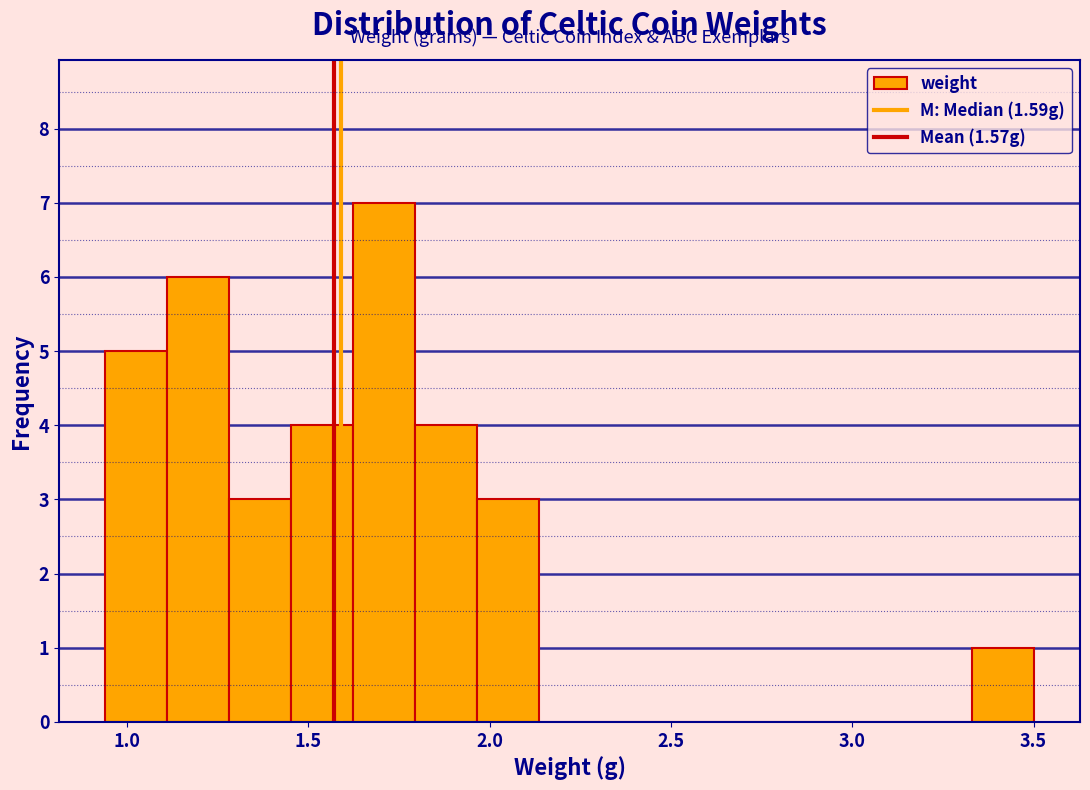

Around what value on the x-axis is the tallest bar? Give the approximate position of its centre, as read against the axis.

1.70